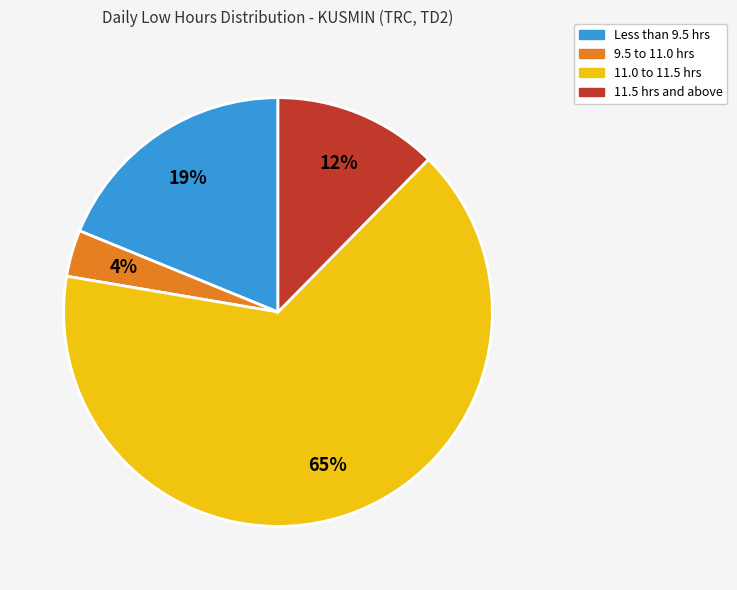

To the nearest percent, what is the average slice percentage?

25%